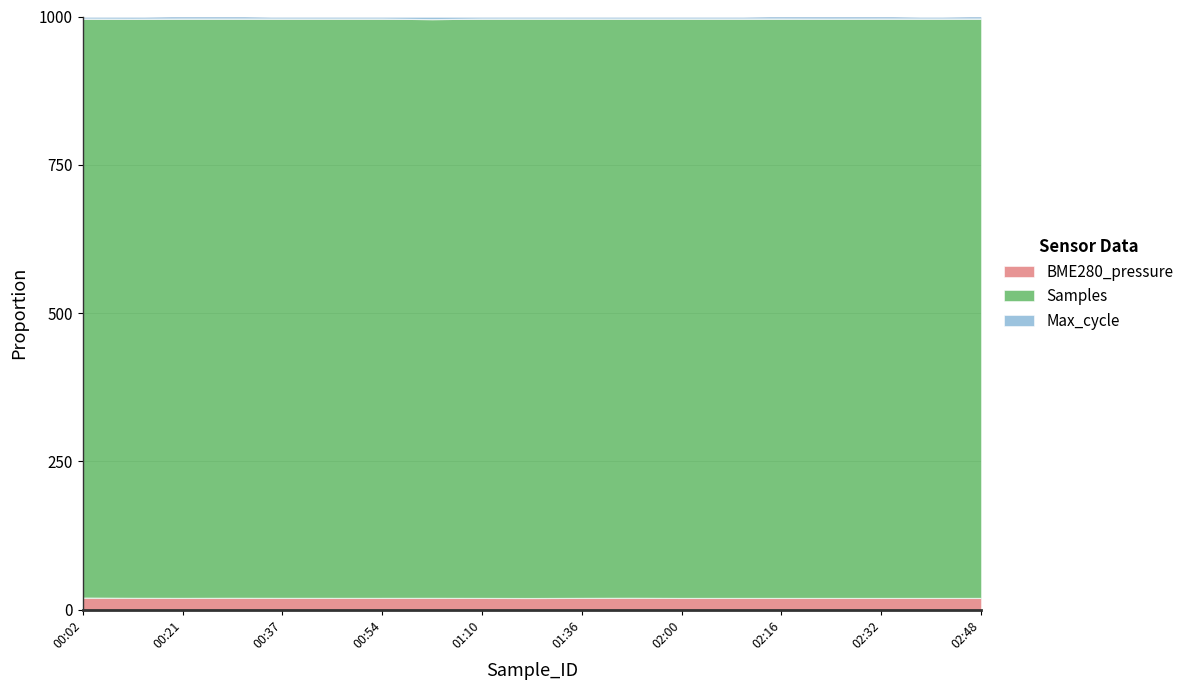

What is the maximum value for BME280_pressure?

20.0